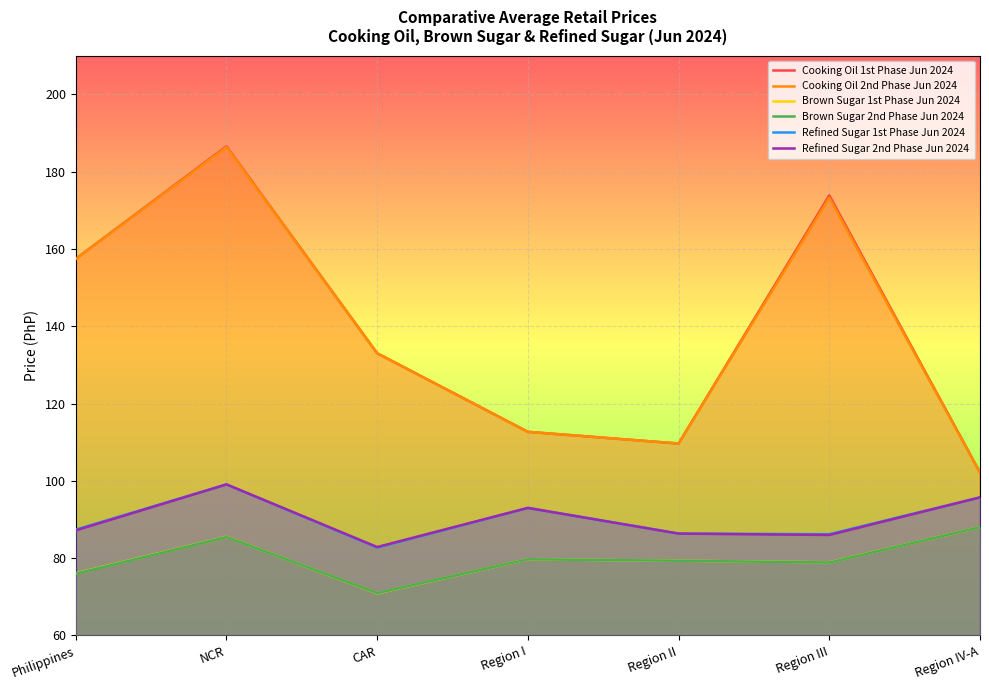

What is the label of the 5th point from the left?

Region II